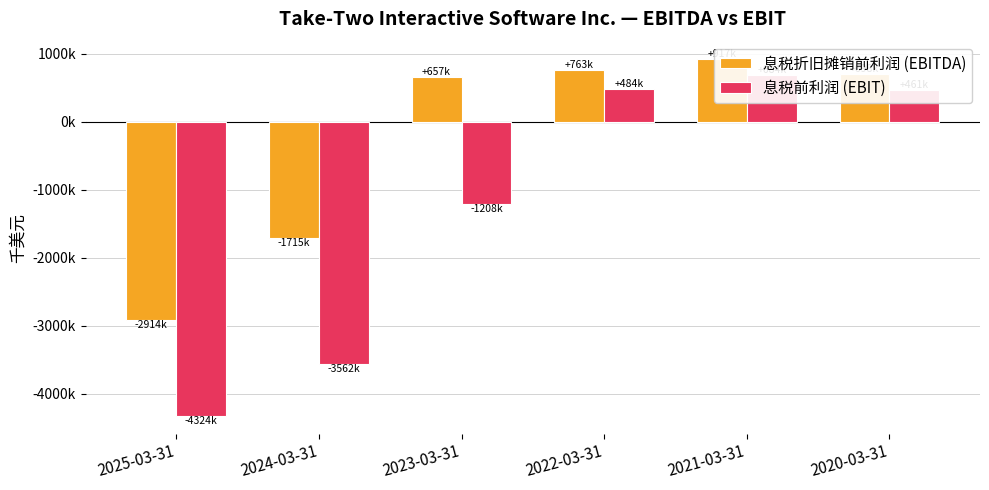

Where does the 息税前利润 (EBIT) series first go above 461076?

2022-03-31